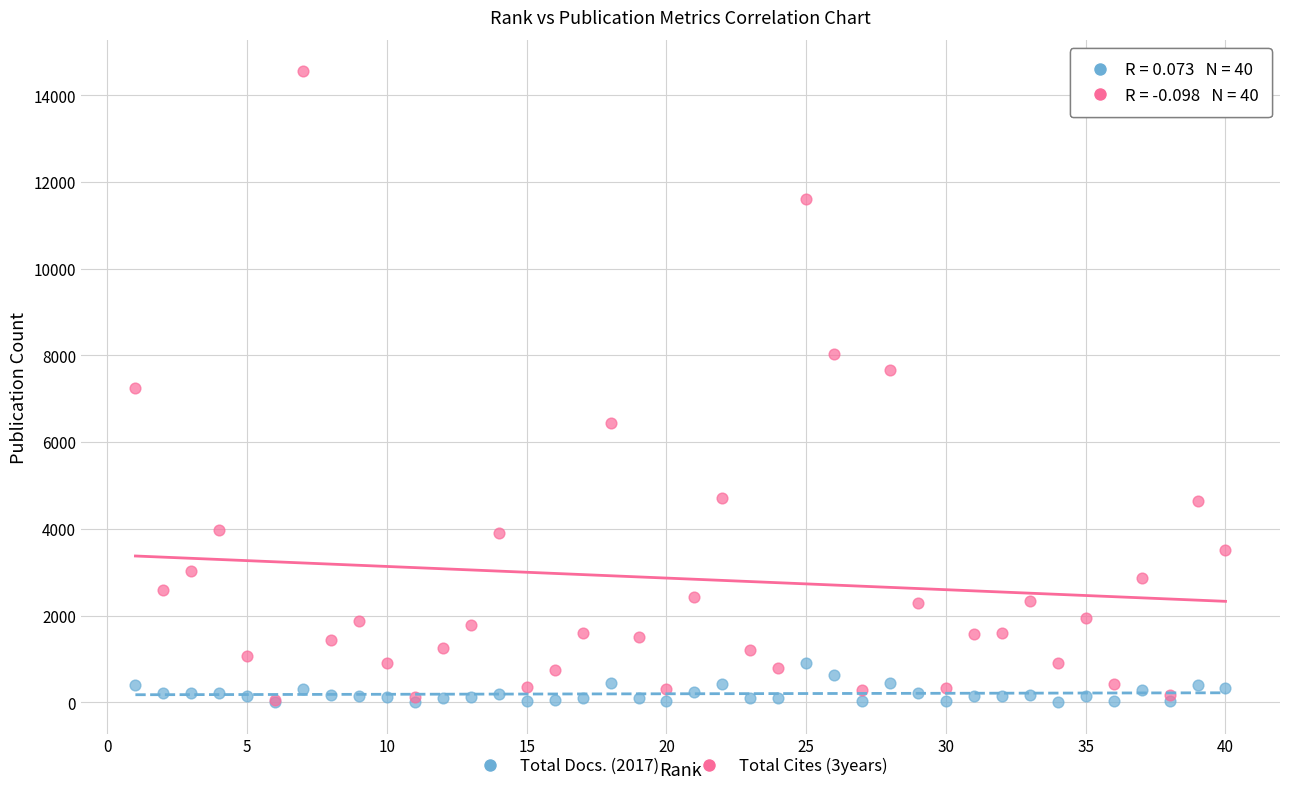

Which series has the largest Y range (max minus min)?

Total Cites (3years)